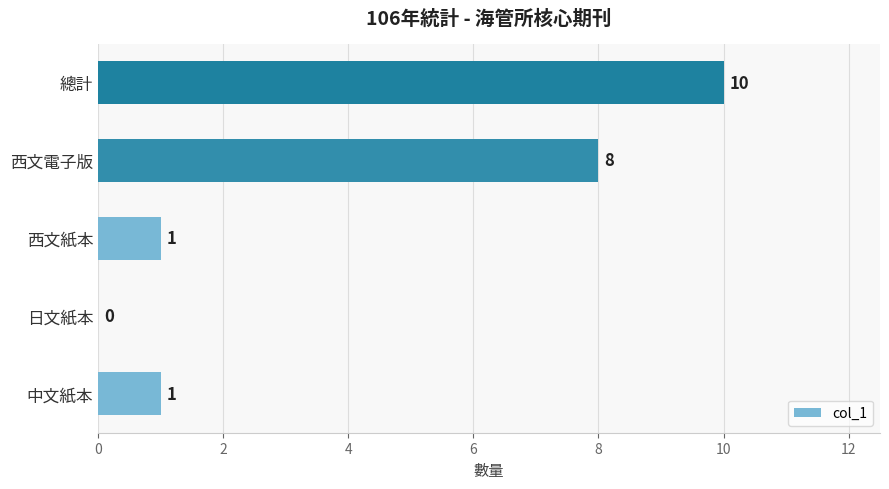

How many values are above zero?

4